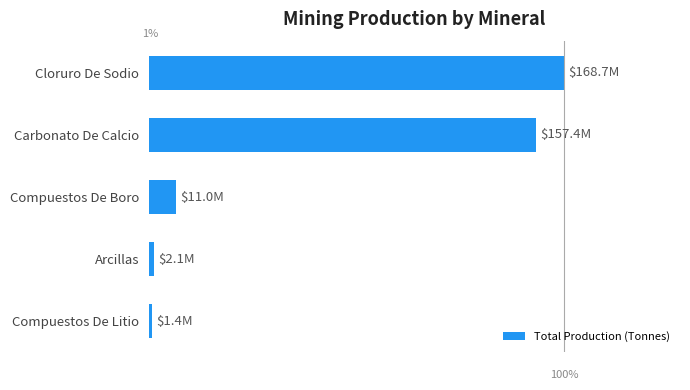

What is the maximum value shown in the chart?

168728310